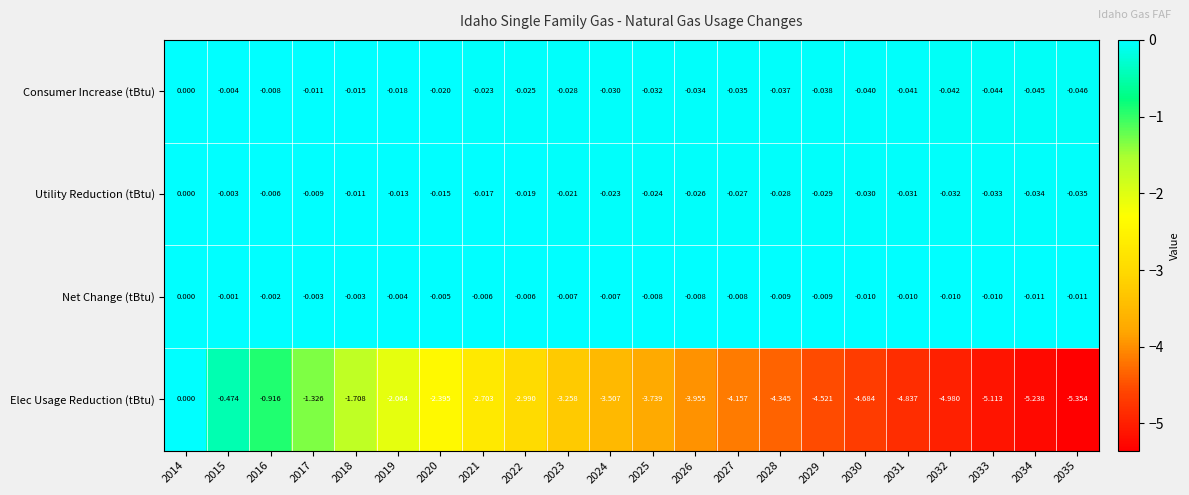

Which series has the widest spread of values?

Elec Usage Reduction (tBtu)